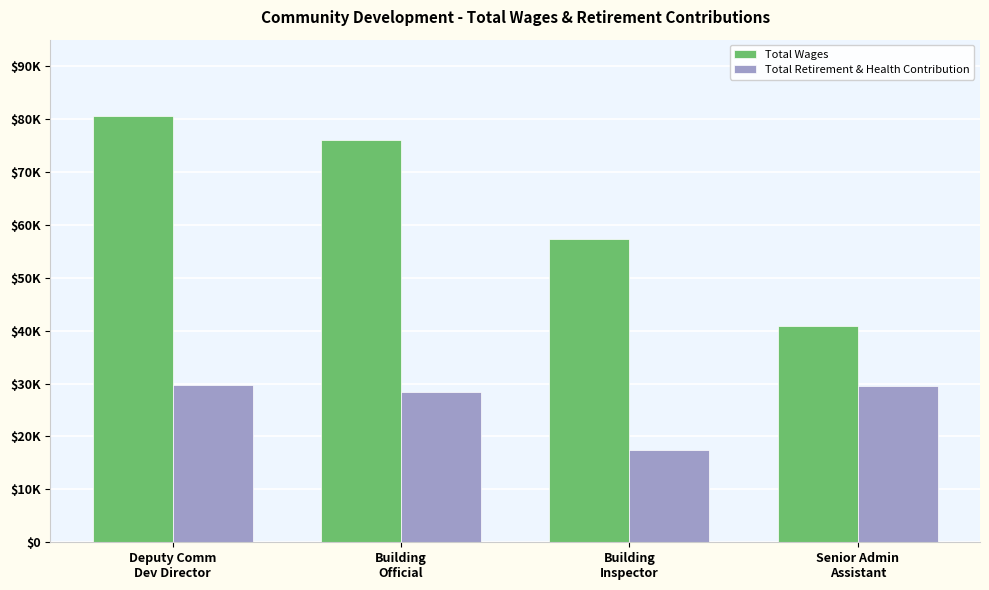

What are all the series names shown in the legend?

Total Wages, Total Retirement & Health Contribution